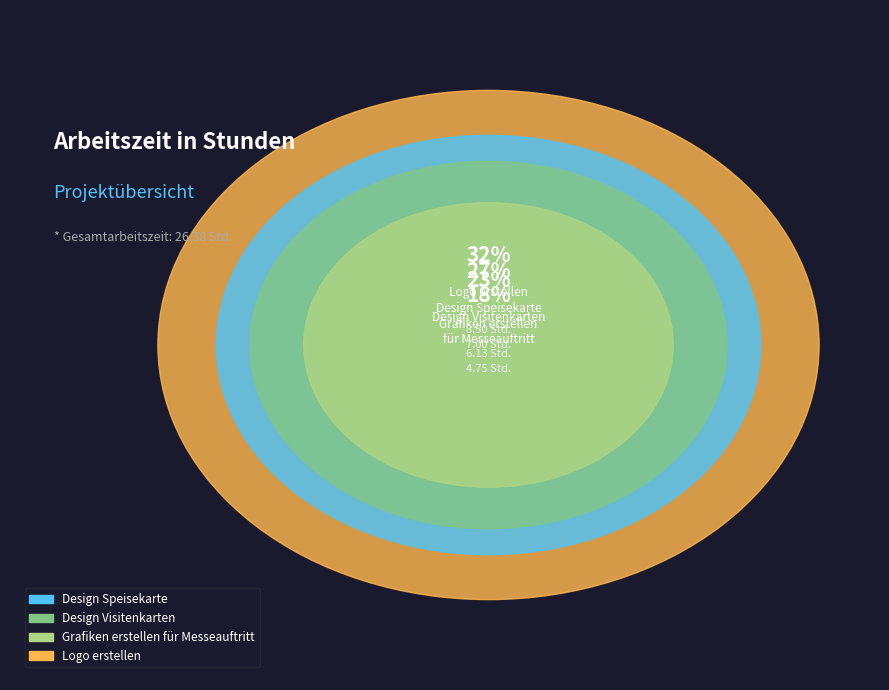

To the nearest percent, what percentage of the pie is Grafiken erstellen
für Messeauftritt?

18%